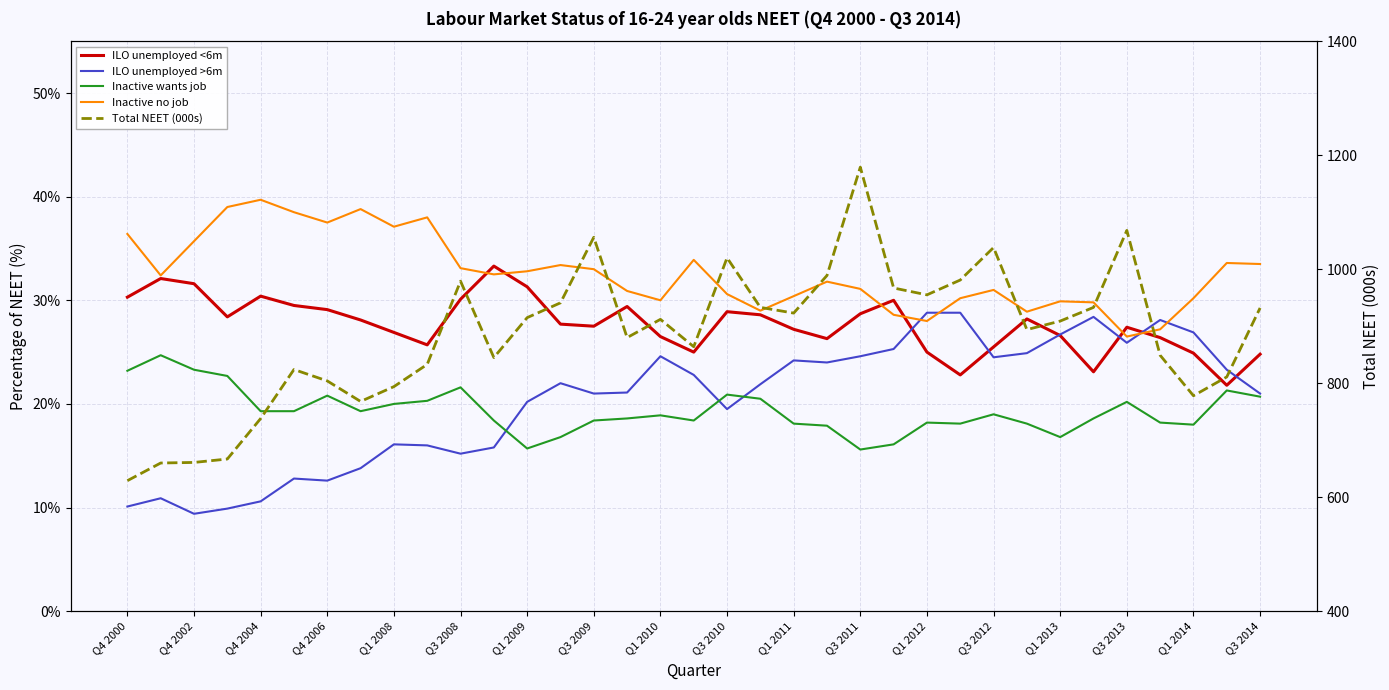

What position from the left is Q1 2010?

17